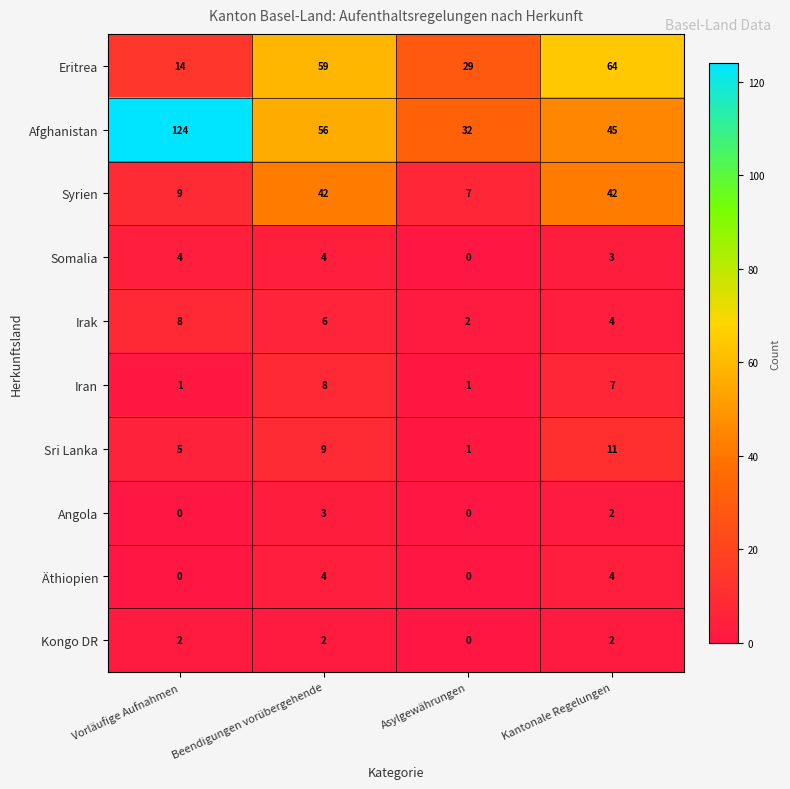

True or false: Eritrea has a value of 14 at Vorläufige Aufnahmen.

True